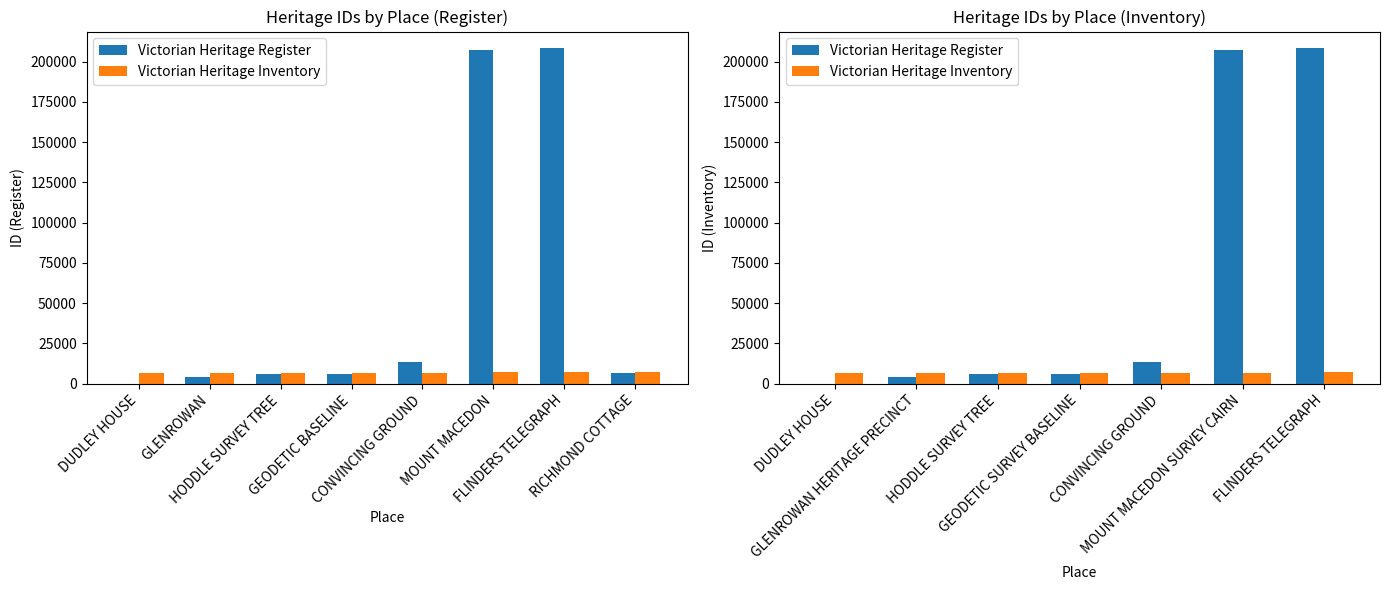

Which category has the highest value across all series?

FLINDERS TELEGRAPH